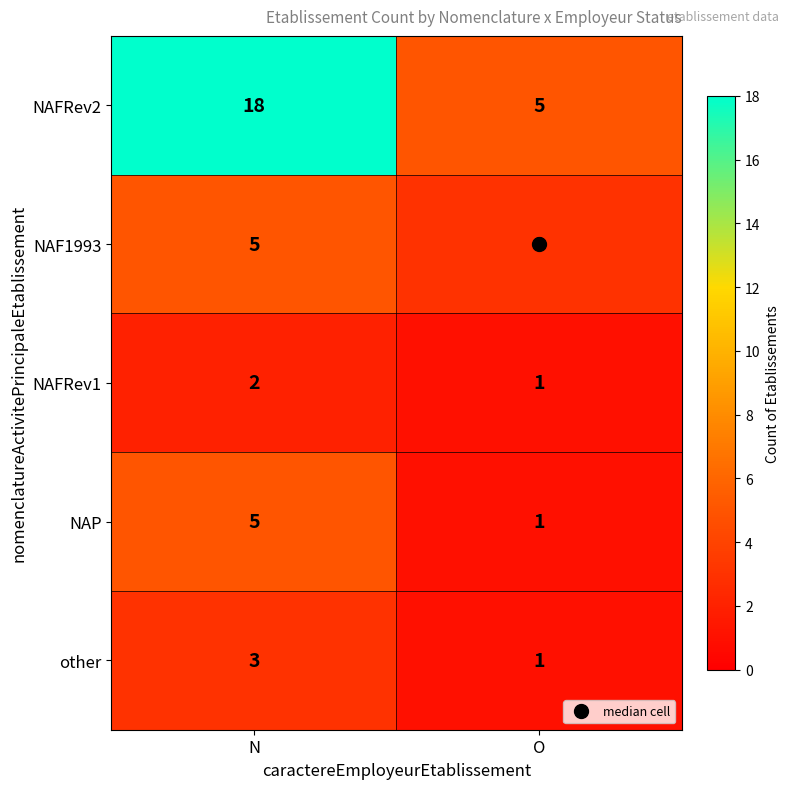

What is the approximate value of NAFRev2 at N?

18